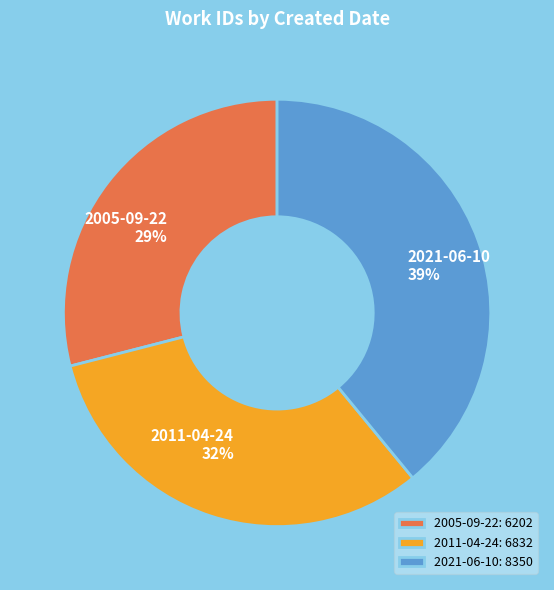

To the nearest percent, what portion does 2005-09-22 represent?

29%